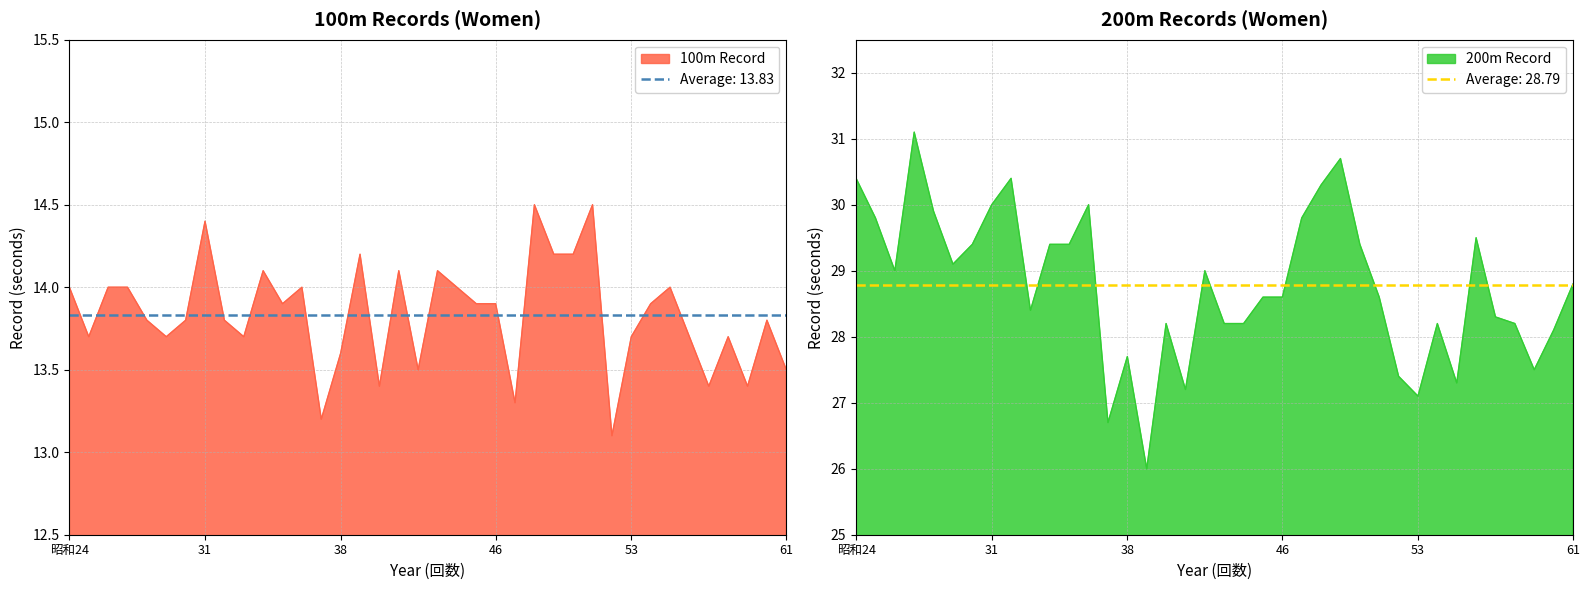

Which series has the largest total across all categories?

200m